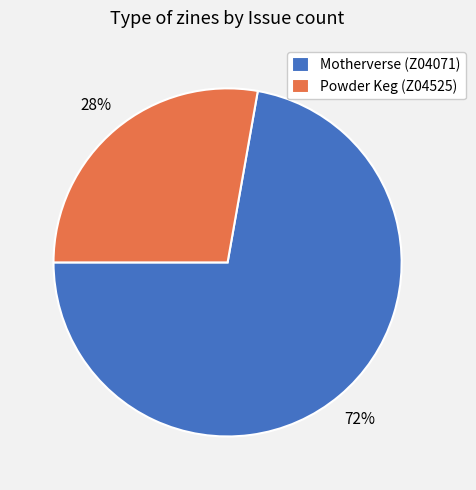

What is the ratio of the value at Powder Keg (Z04525) to the value at Motherverse (Z04071)?

0.4